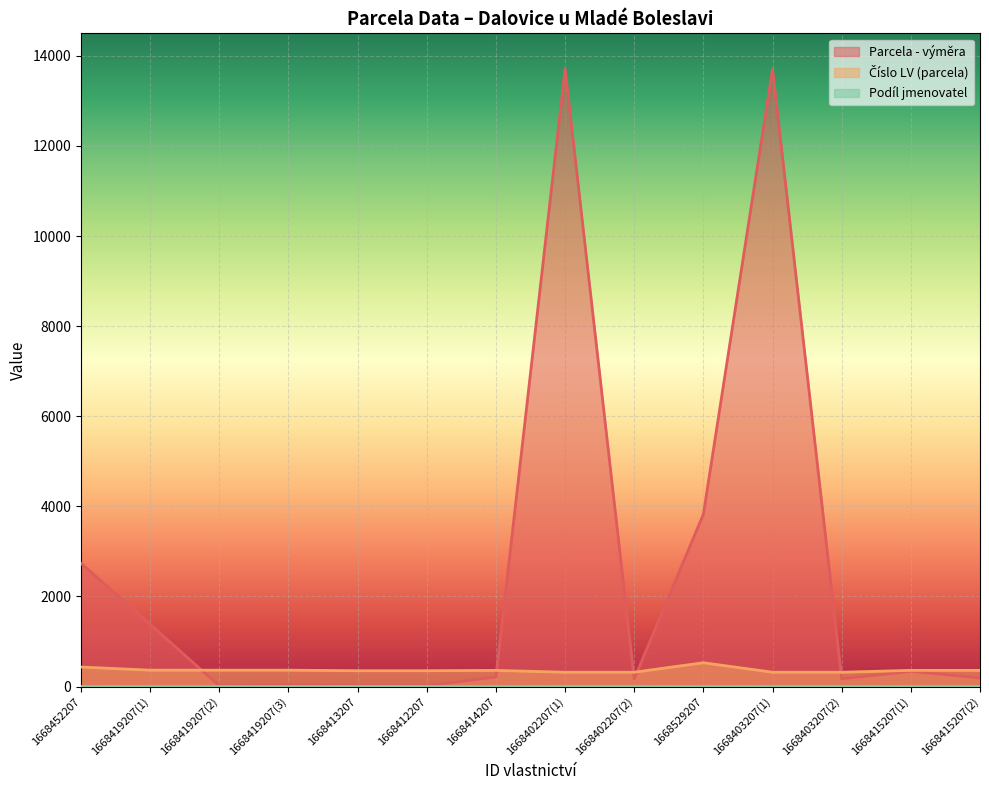

List the series in order of their peak value, highest first.

Parcela - výměra, Číslo LV (parcela), Podíl jmenovatel